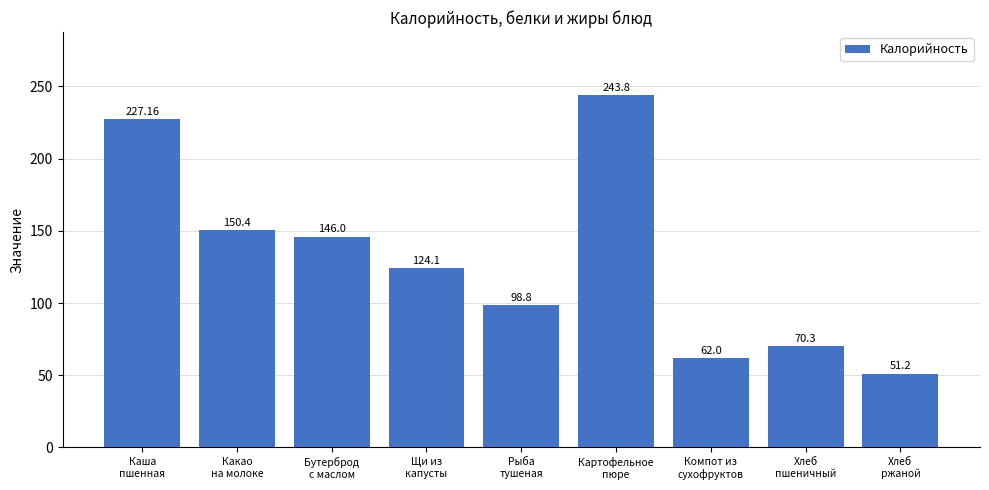

What is the value of the 7th bar from the left?

62.0